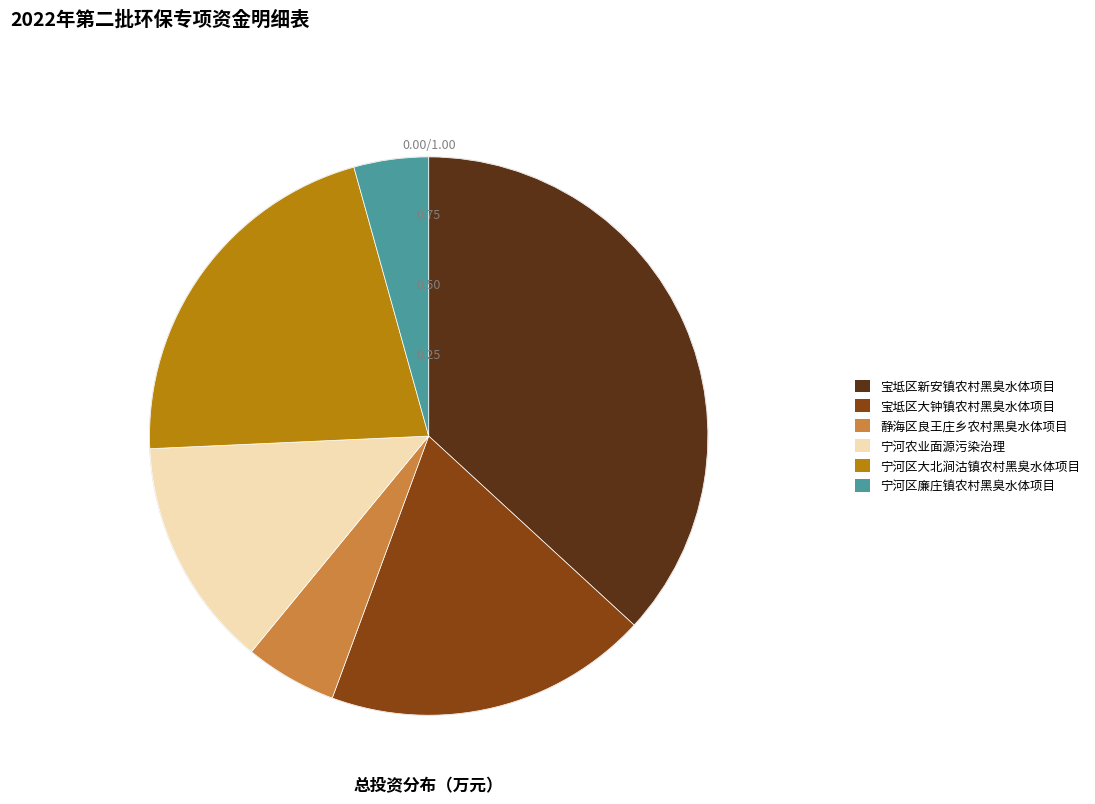

Is there any slice that represents more than half of the pie?

No